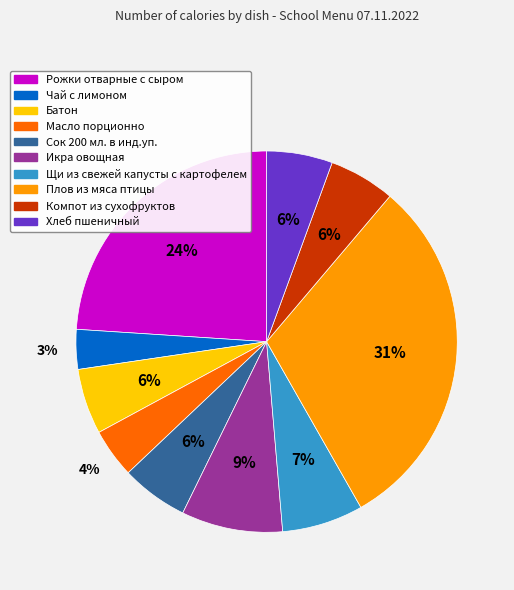

Is Хлеб пшеничный the majority of the pie?

No